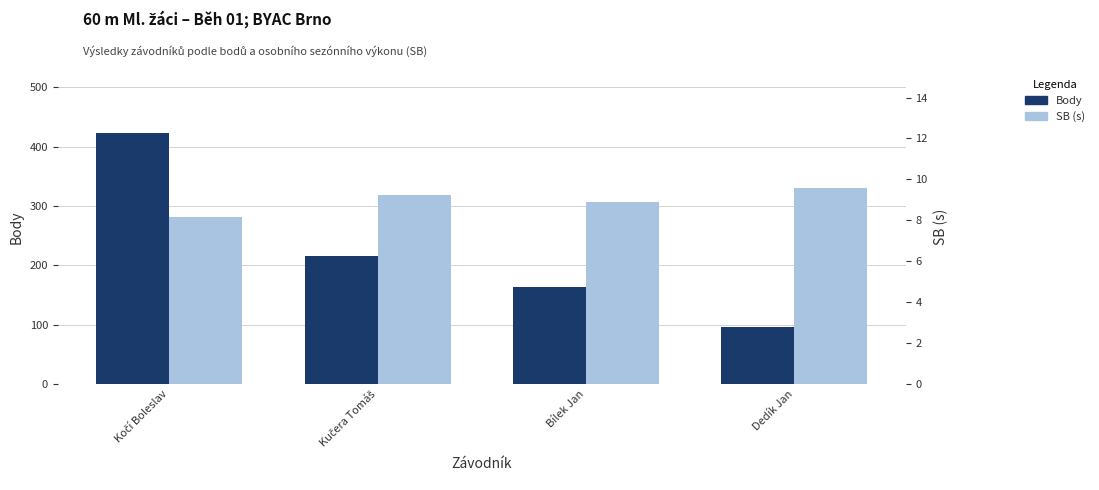

What are all the series names shown in the legend?

Body, SB (s)